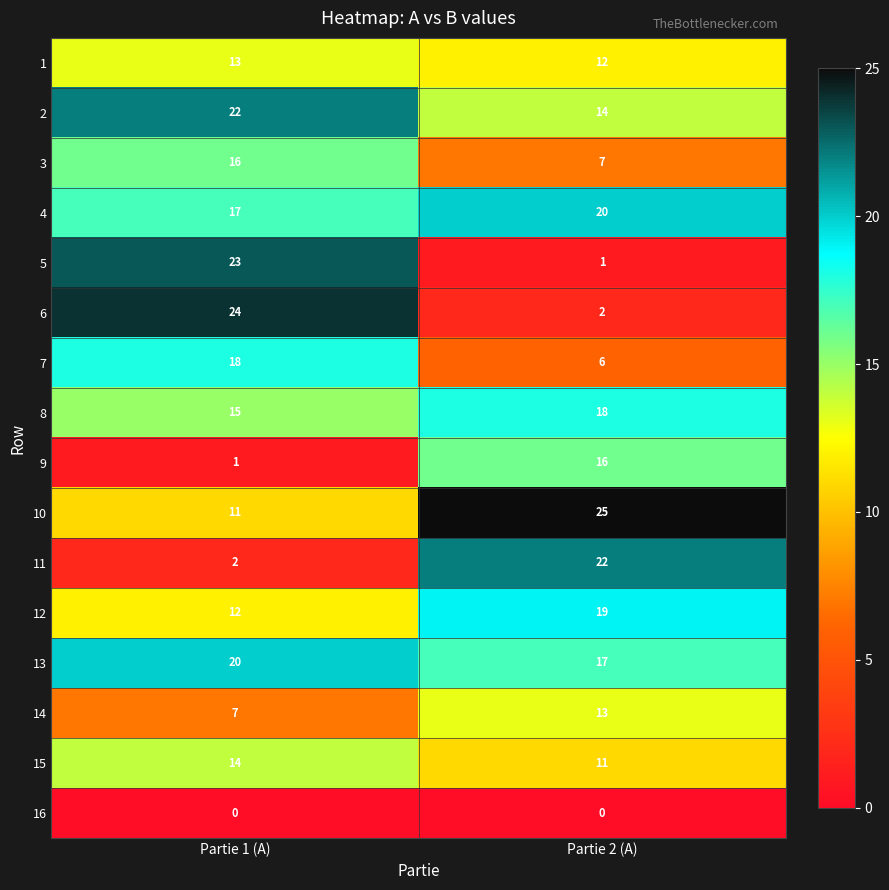

What is the approximate value of 10 at Partie 1 (A), to the nearest 10?

10